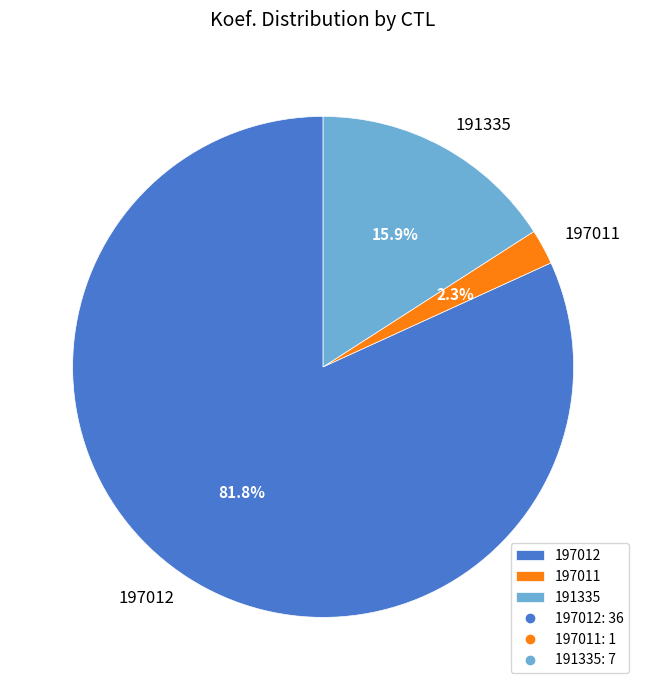

What is the smallest slice in the pie chart?

197011